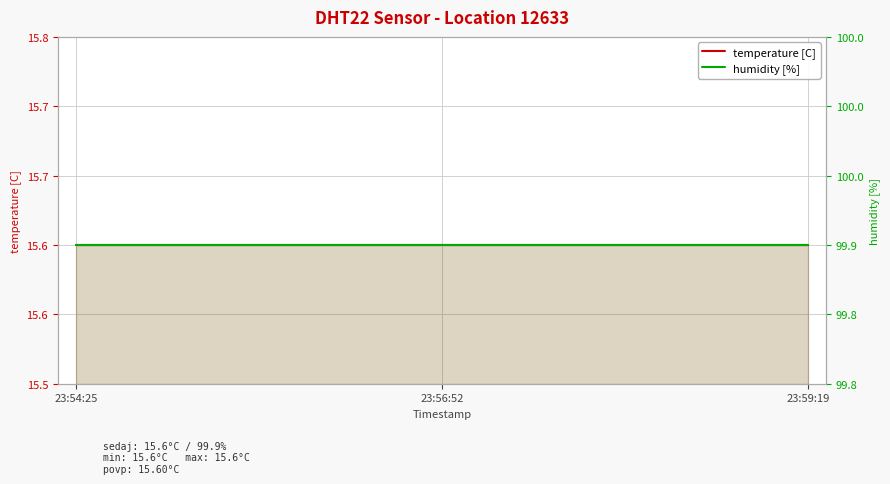

What is the highest value of the humidity [%] series?

99.9